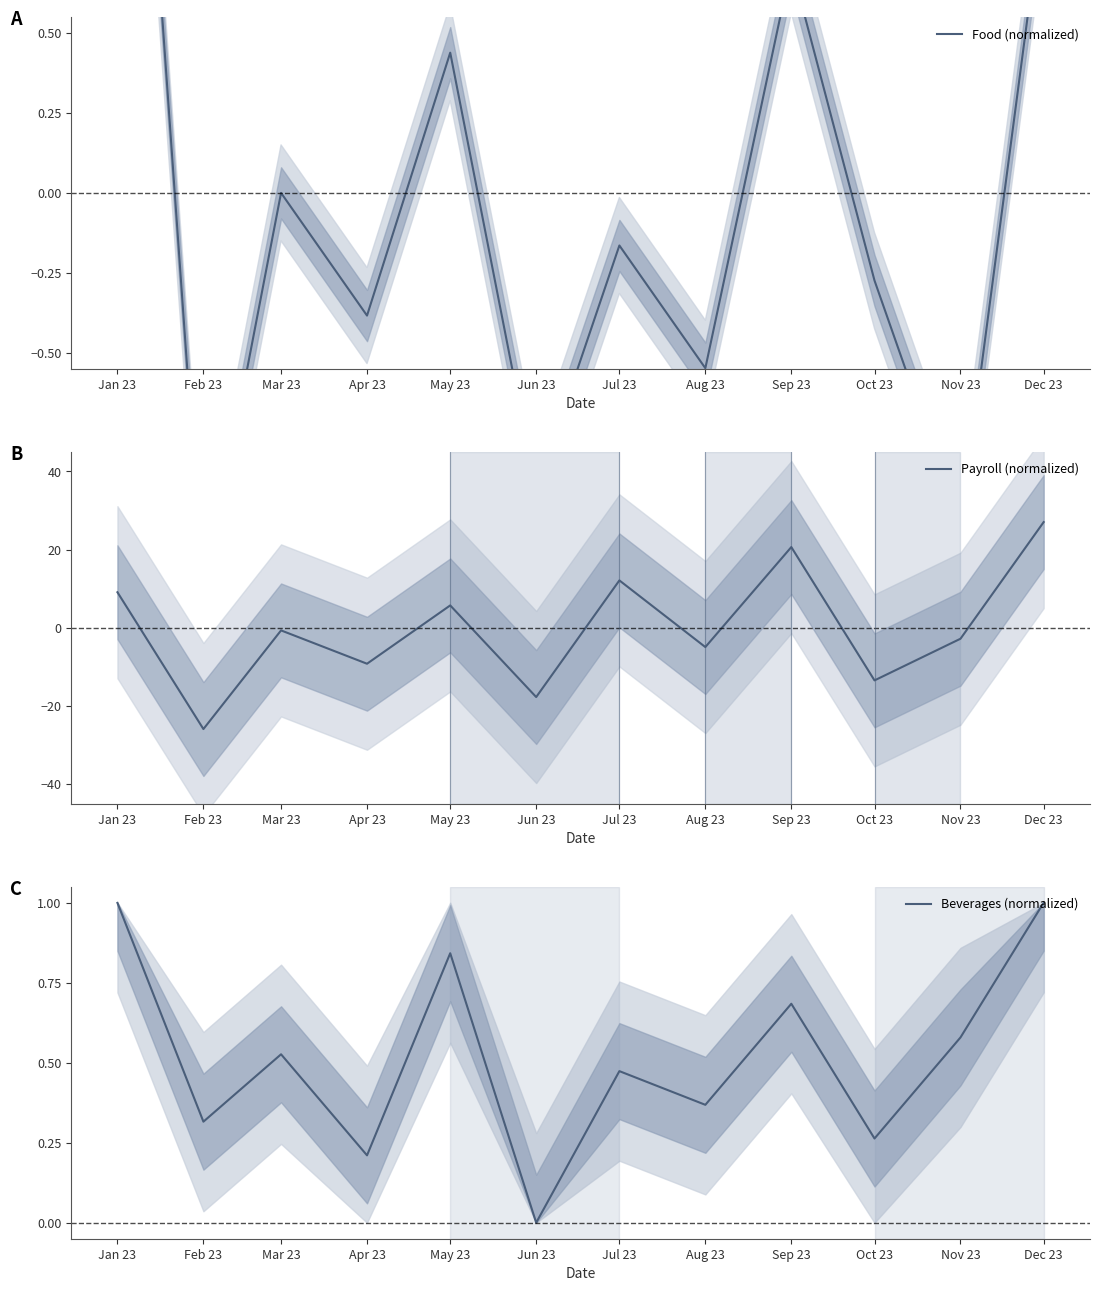

The Beverages (normalized) series shows 0.1 at Apr 23. True or false?

False